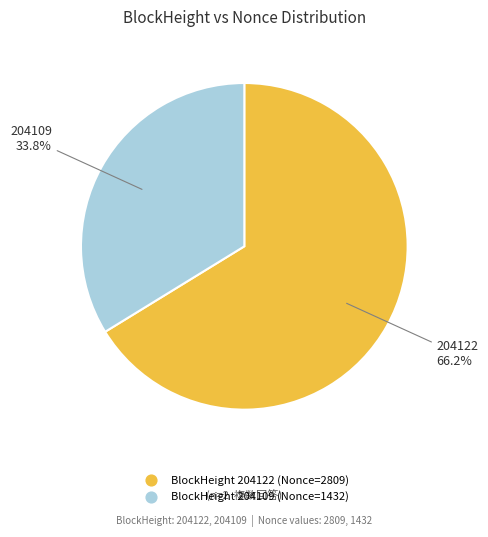

Which category has the biggest portion of the pie?

204122